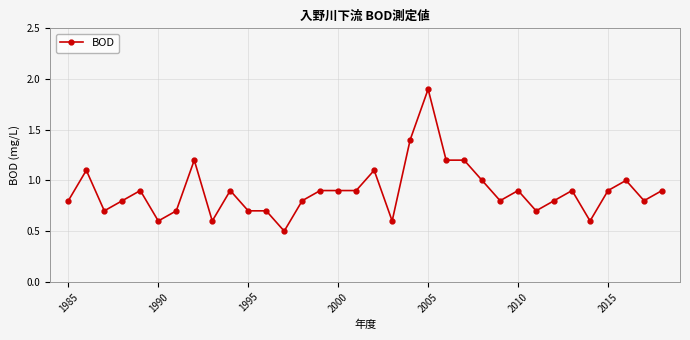

What is the value of the 13th point from the left?

0.5